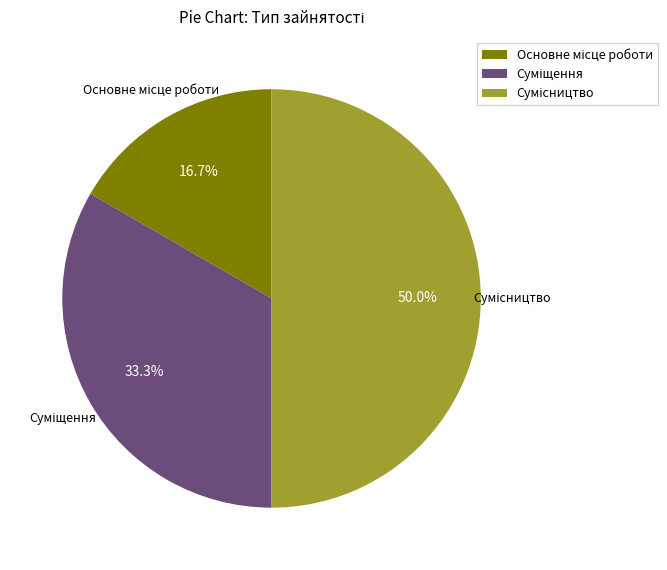

What percentage is the Основне місце роботи slice, to the nearest percent?

17%